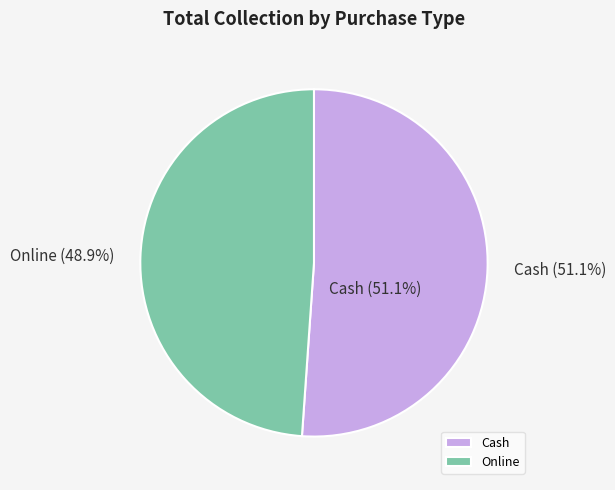

Count the number of slices in the pie.

2